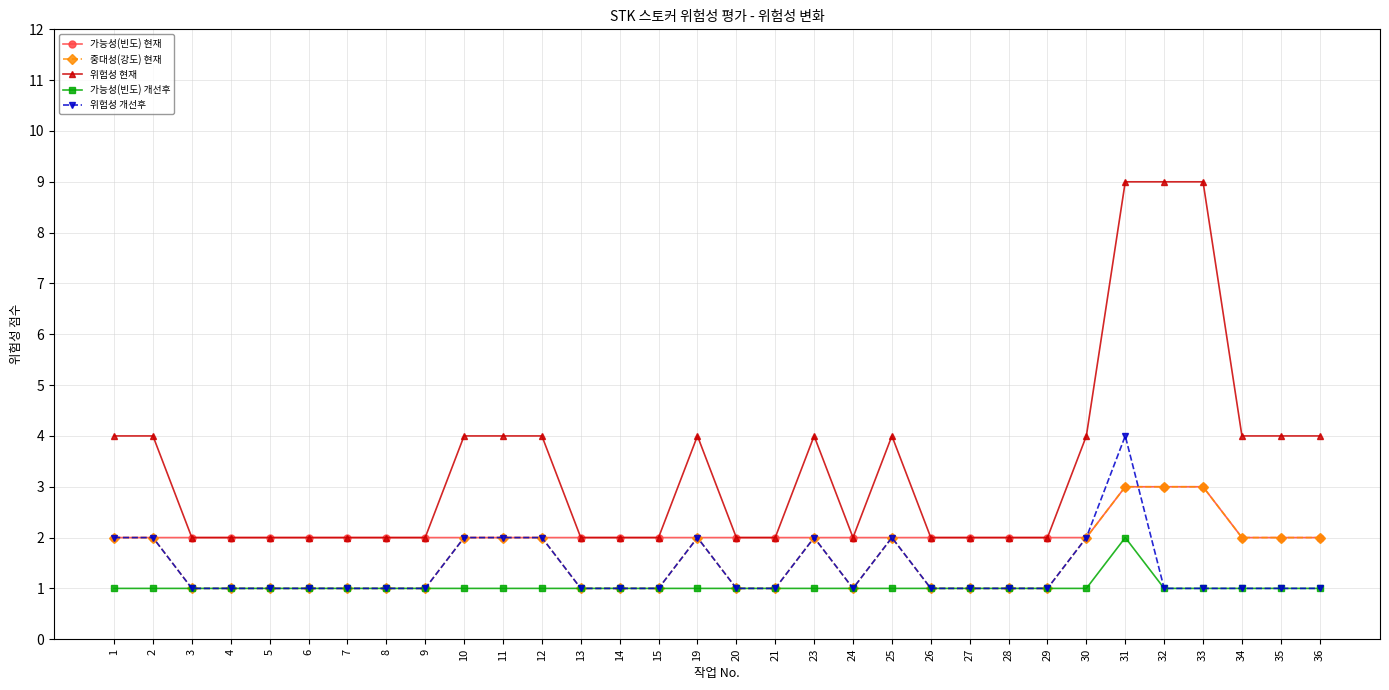

What is the difference between the second highest and minimum values in the 위험성 개선후 series?

1